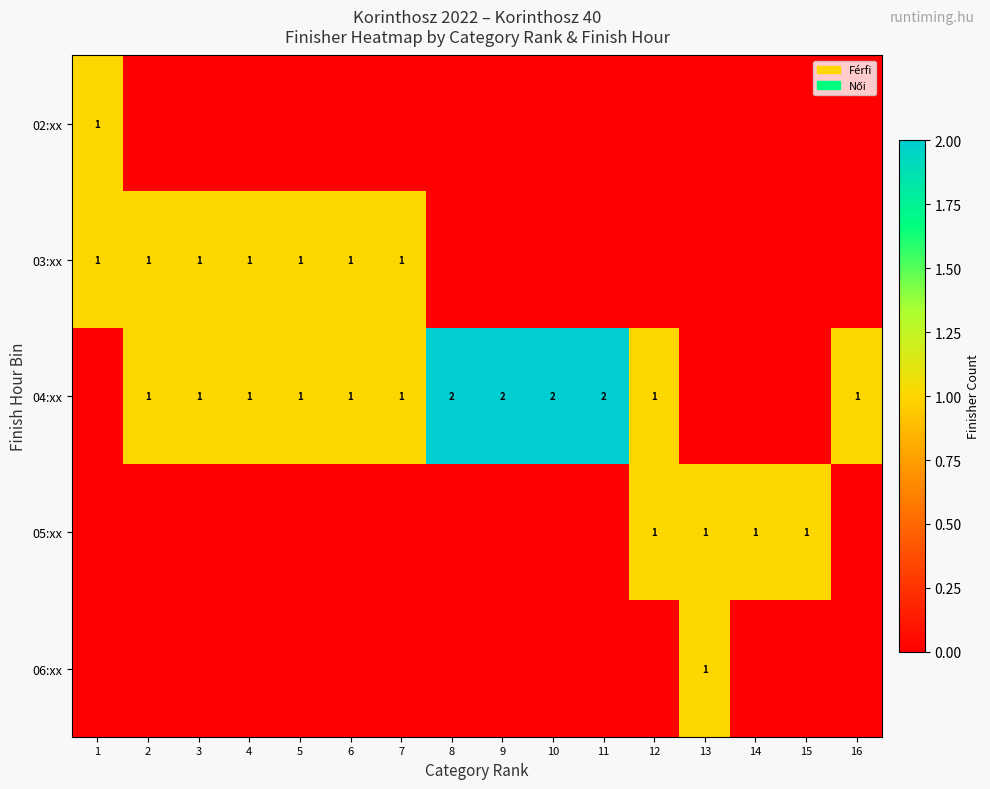

Which category has the lowest value across all series?

2